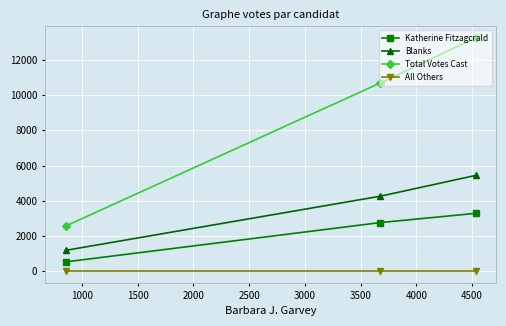

Rank the series by their average value, from lowest to highest.

All Others, Katherine Fitzagcrald, Blanks, Total Votes Cast